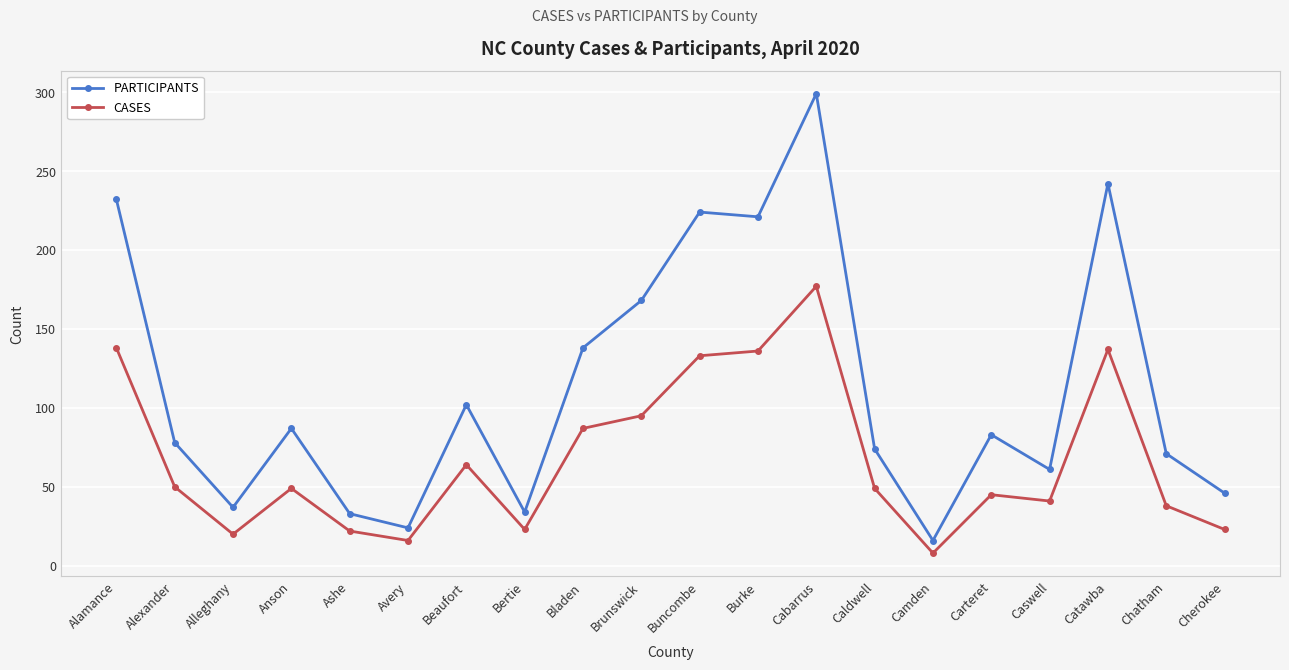

At Alexander, list the series in order from smallest to largest.

CASES, PARTICIPANTS